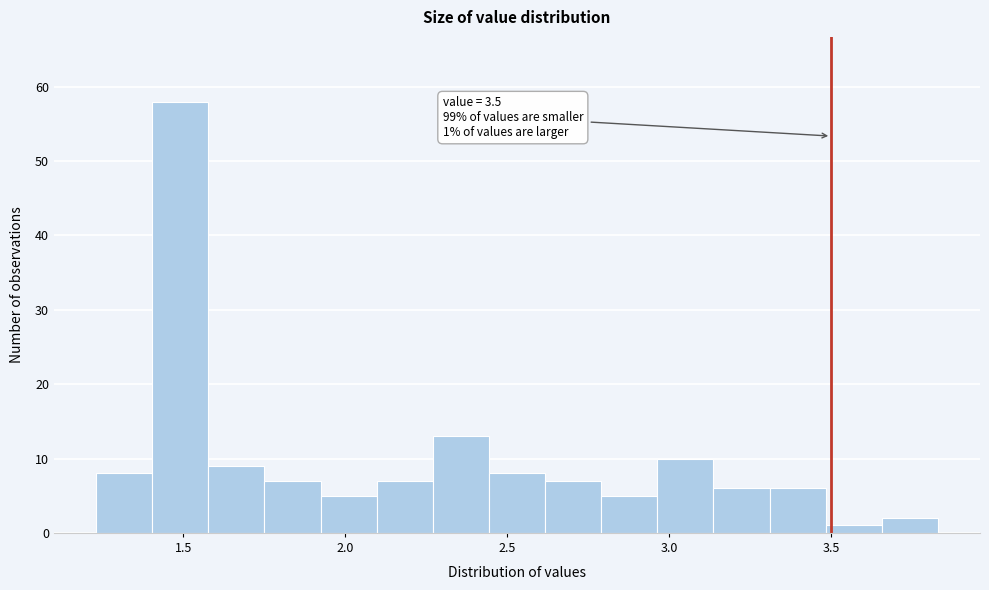

Read against the x-axis, roughly where is the centre of the tallest bar?

1.50